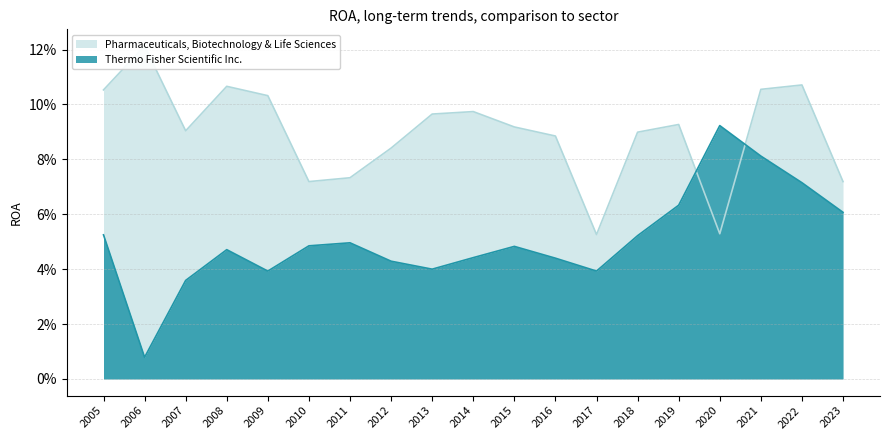

True or false: Pharmaceuticals, Biotechnology & Life Sciences and Thermo Fisher Scientific Inc. intersect in this chart.

True